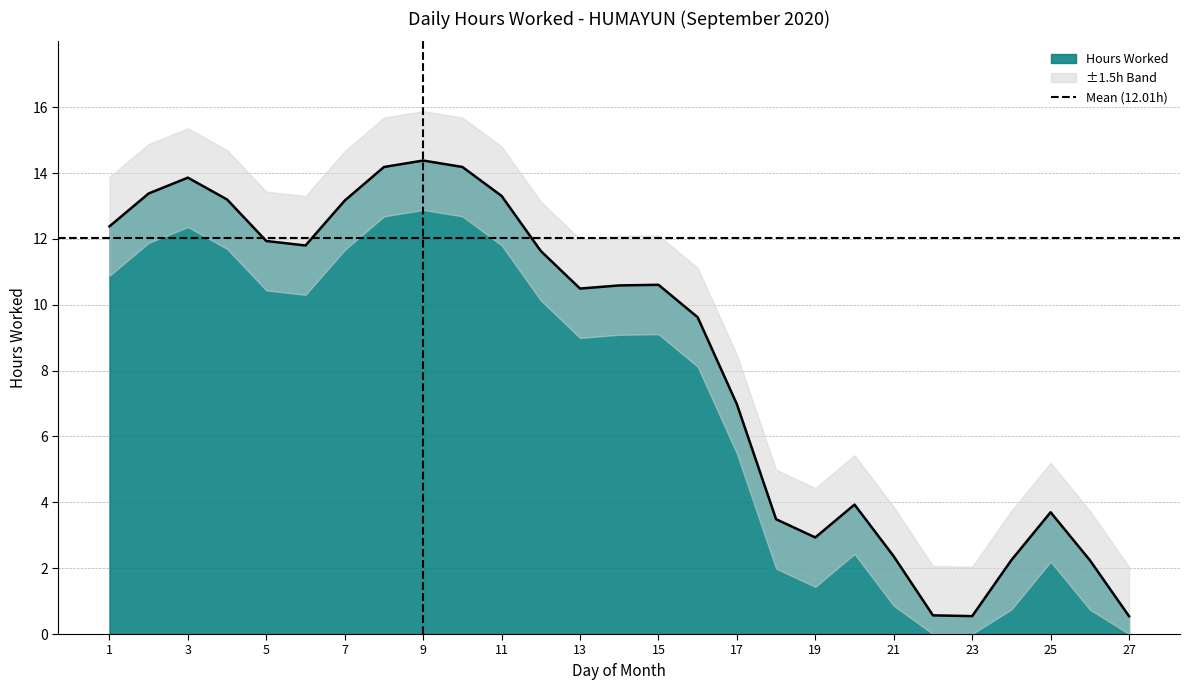

How many lines are shown in the chart?

1